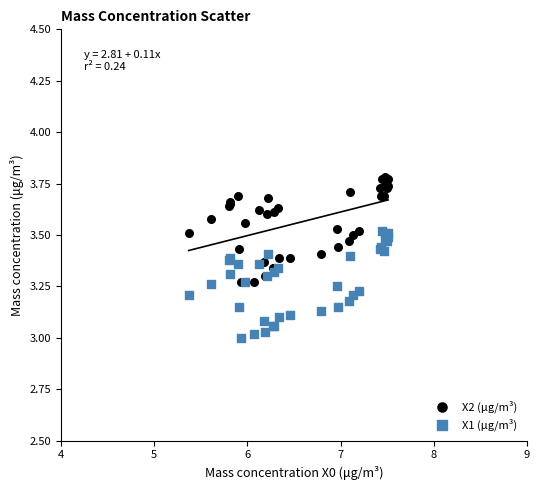

Which series contains the highest Y value?

X2 (μg/m³)